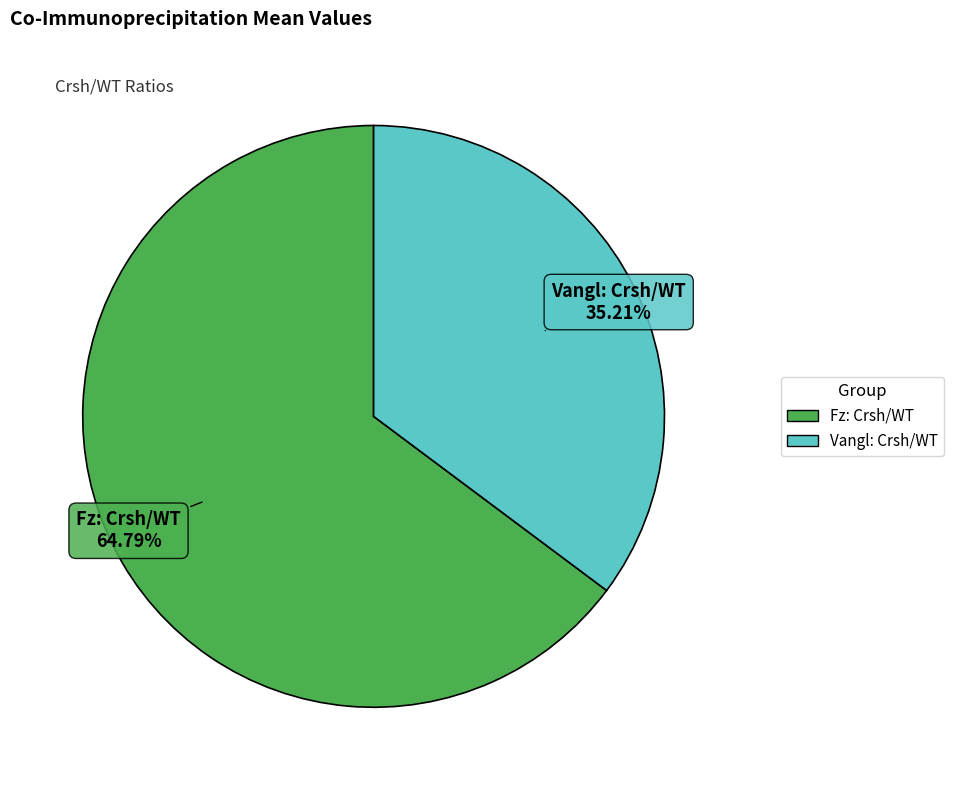

To the nearest percent, what is the combined percentage of Fz: Crsh/WT and Vangl: Crsh/WT?

100%